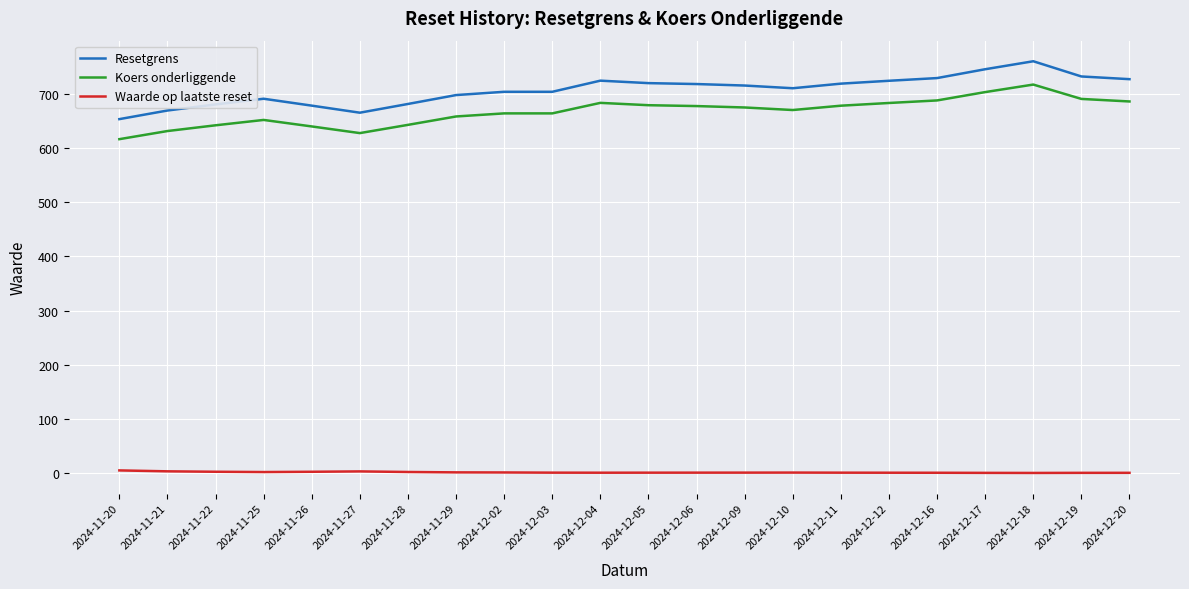

At which label does Resetgrens first exceed 715?

2024-12-04